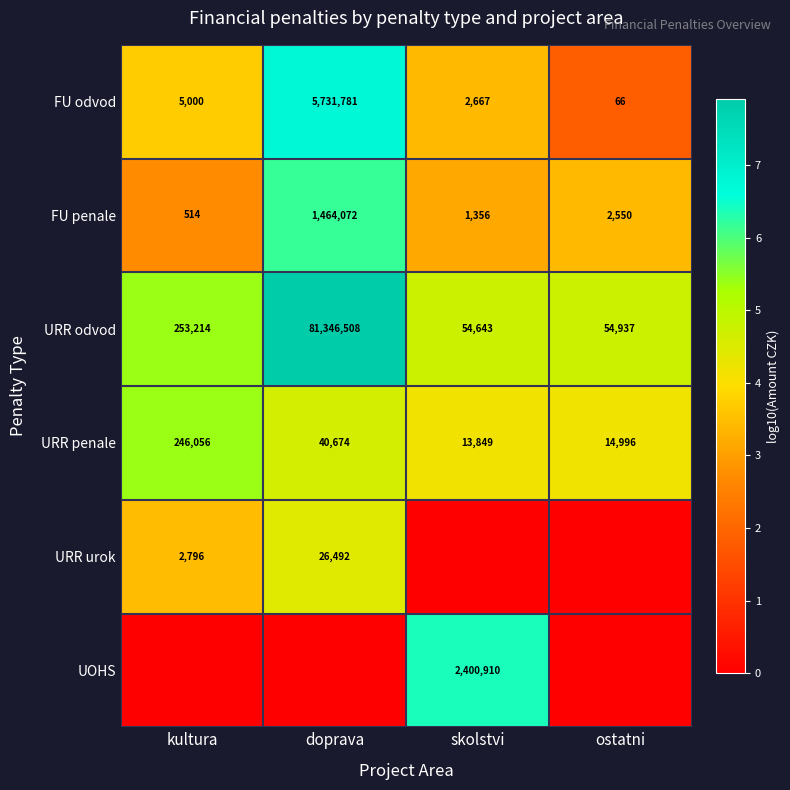

What is the sum of the URR odvod values at doprava and kultura?

81599722